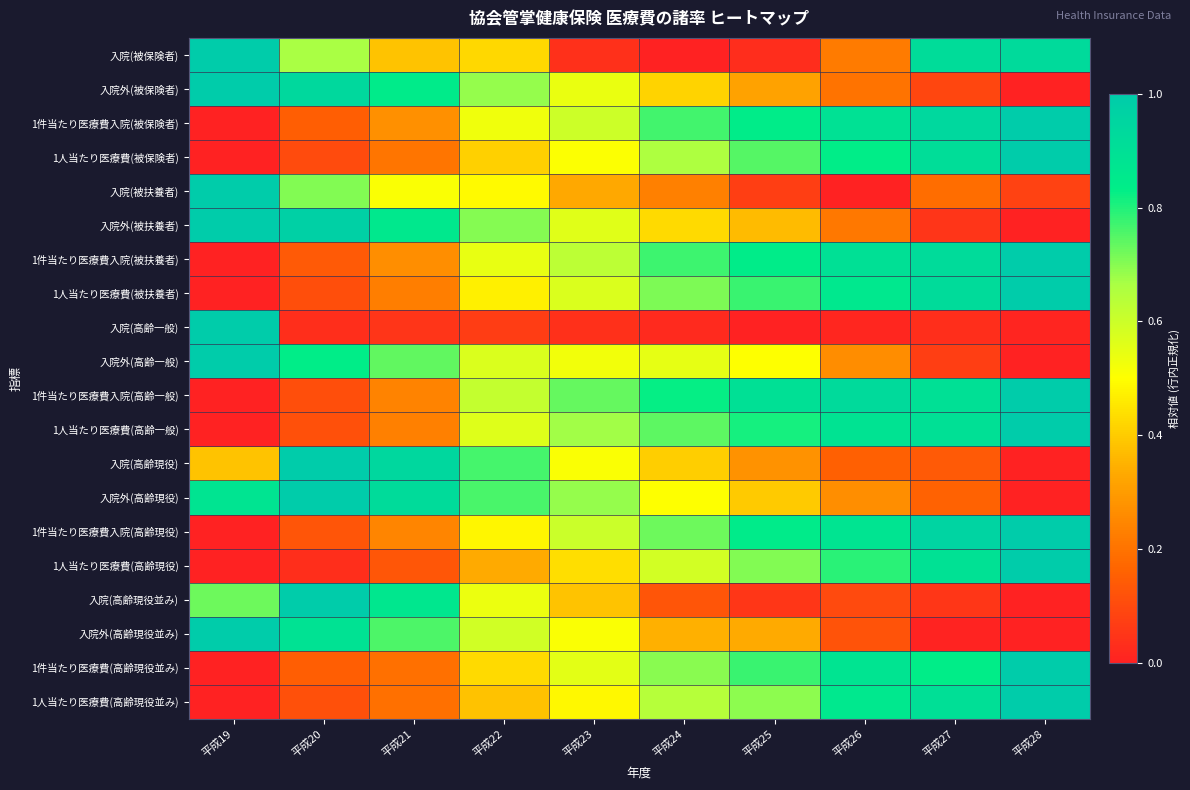

At which category does the chart reach its minimum across all series?

平成24